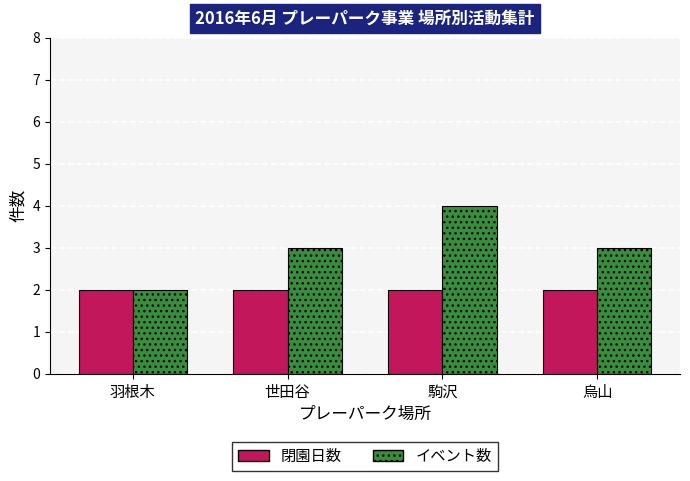

What is the label of the 3rd bar from the left?

駒沢